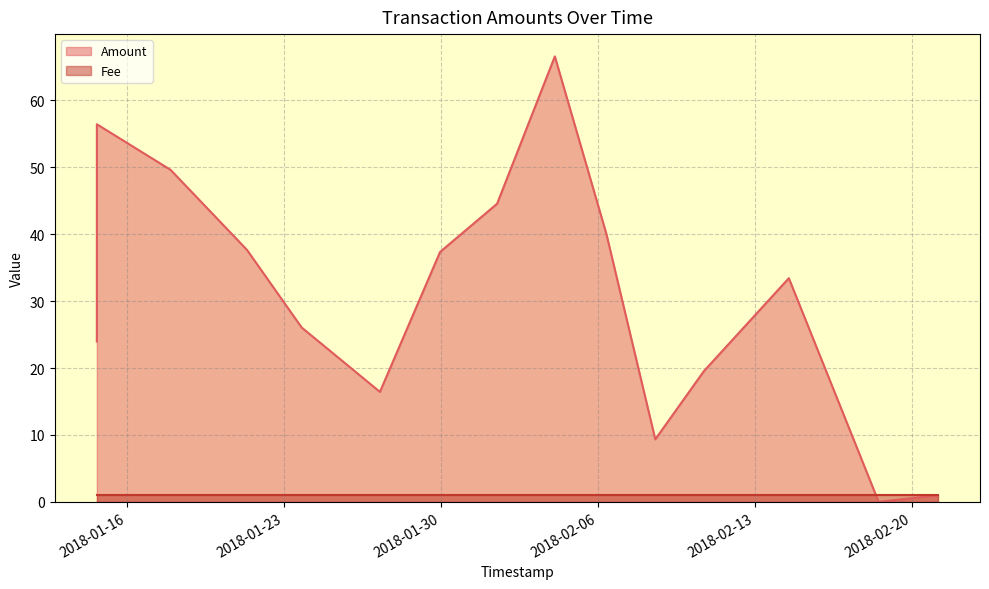

Is it true that the value at 2018-02-04 02:12:32 is 105.4?

False